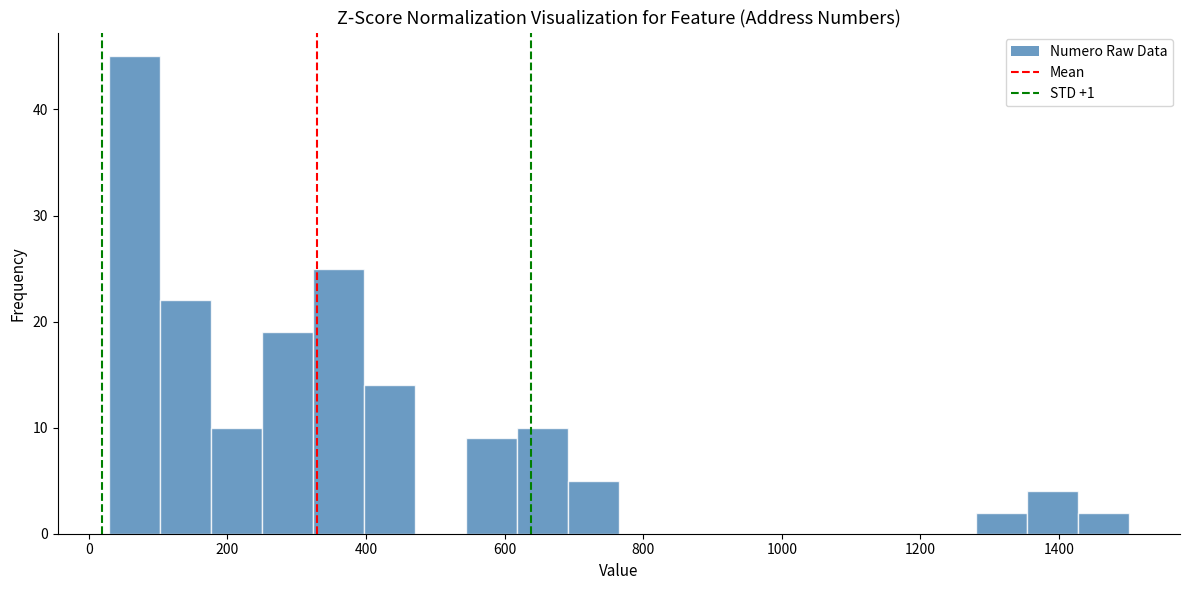

Read against the x-axis, roughly where is the centre of the tallest bar?

60